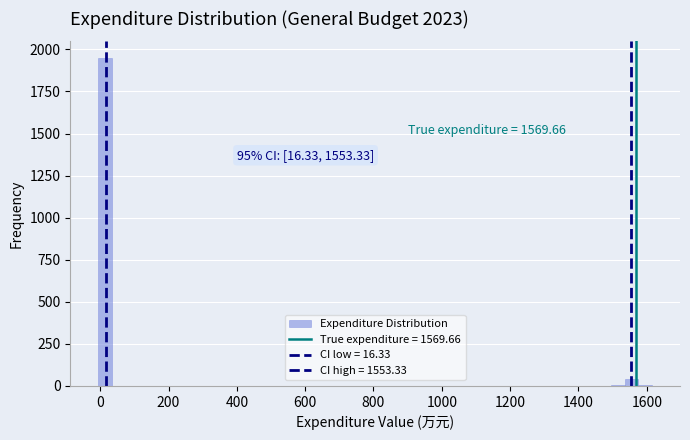

Read against the x-axis, roughly where is the centre of the tallest bar?

20